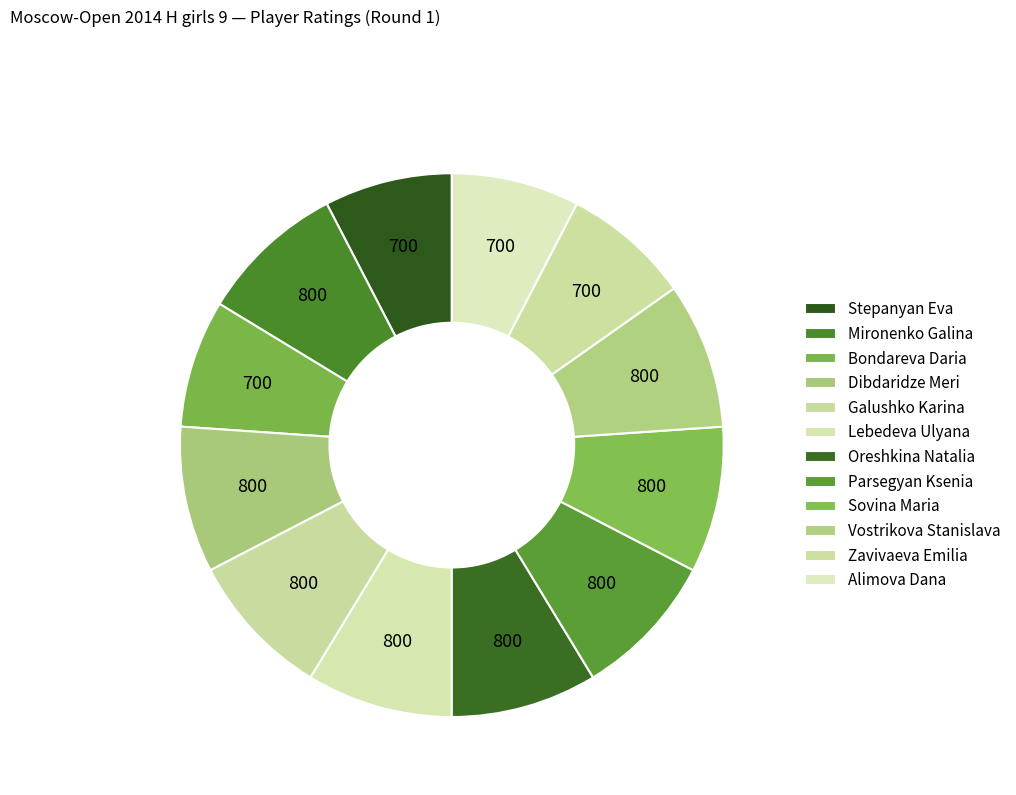

To the nearest percent, what is the combined percentage of Lebedeva Ulyana and Mironenko Galina?

17%